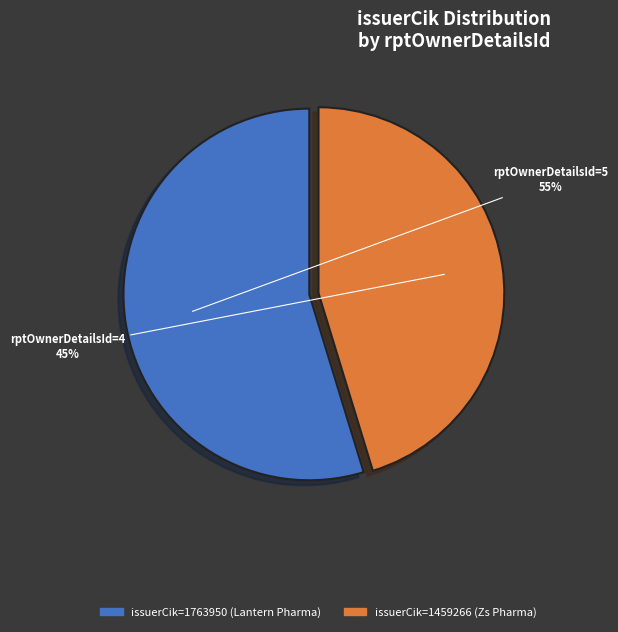

Which slice represents more than half of the pie?

issuerCik=1763950 (Lantern Pharma)